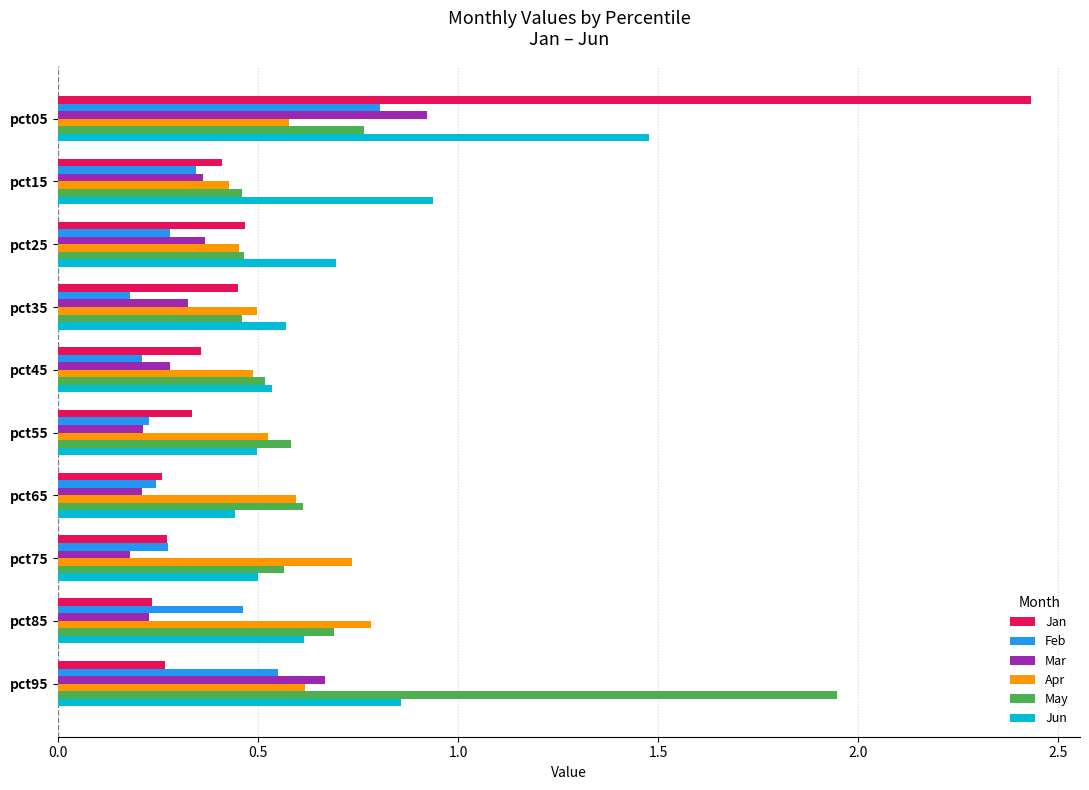

Which series has the widest spread of values?

Jan